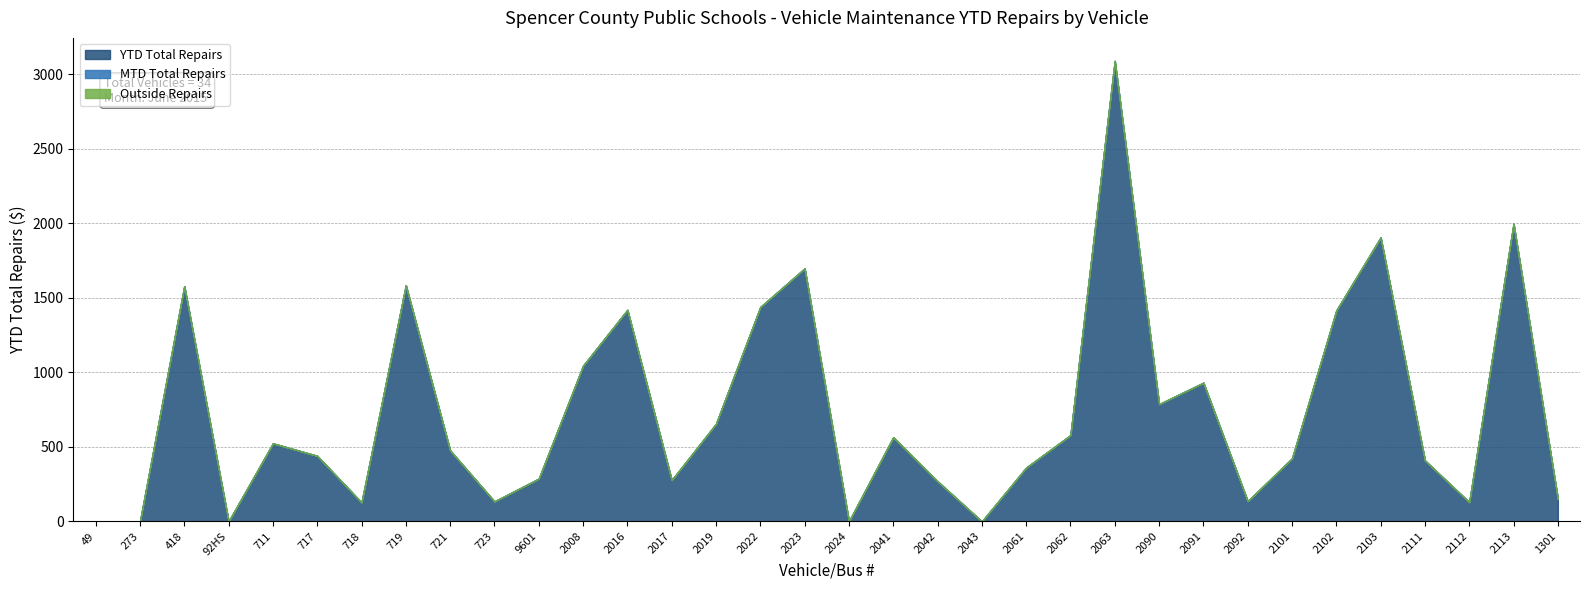

Is the value of Outside Repairs at 2062 greater than the value of YTD Total Repairs at 2101?

No